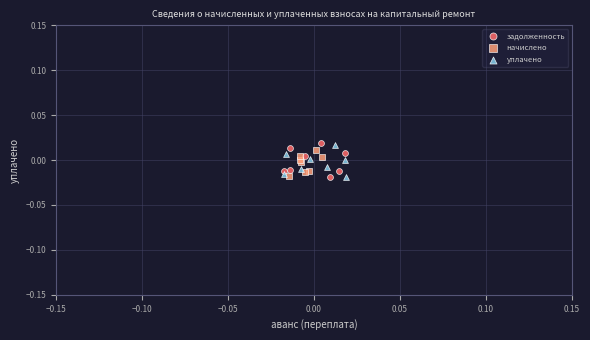

Which series contains the highest Y value?

задолженность